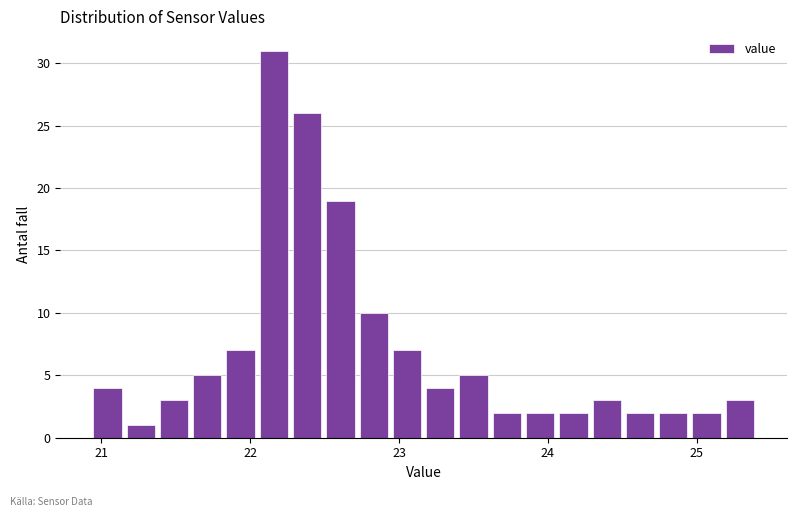

Around what value on the x-axis is the tallest bar? Give the approximate position of its centre, as read against the axis.

22.2